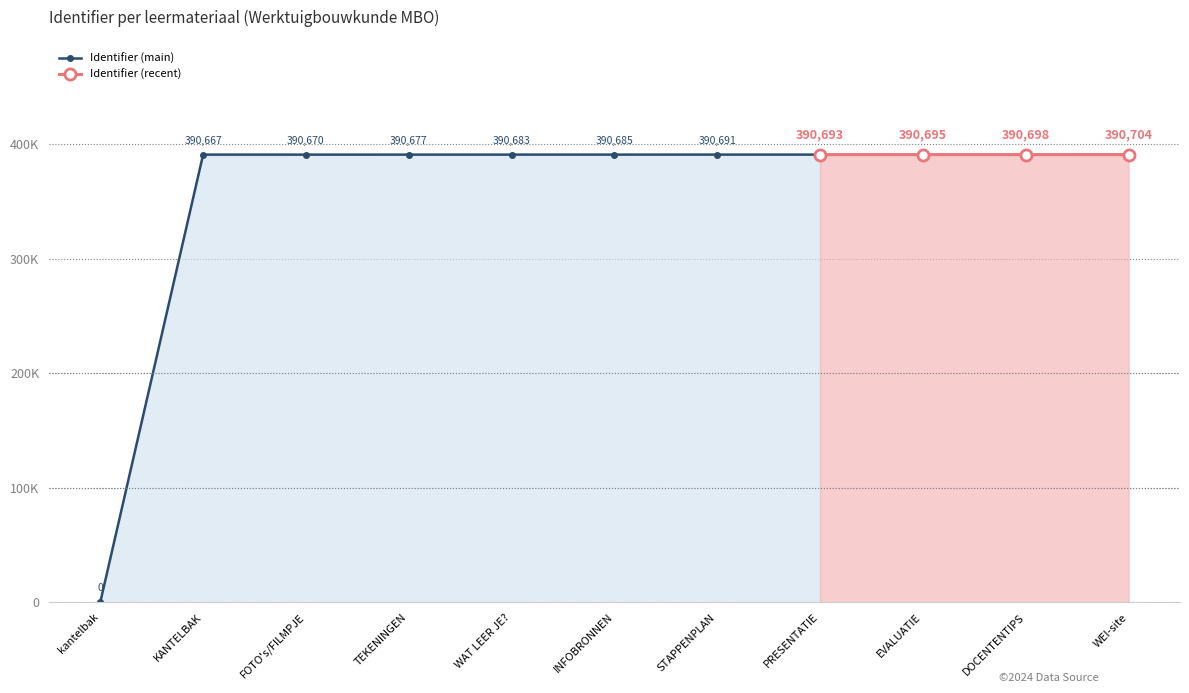

What is the difference between the maximum and minimum values?

390704